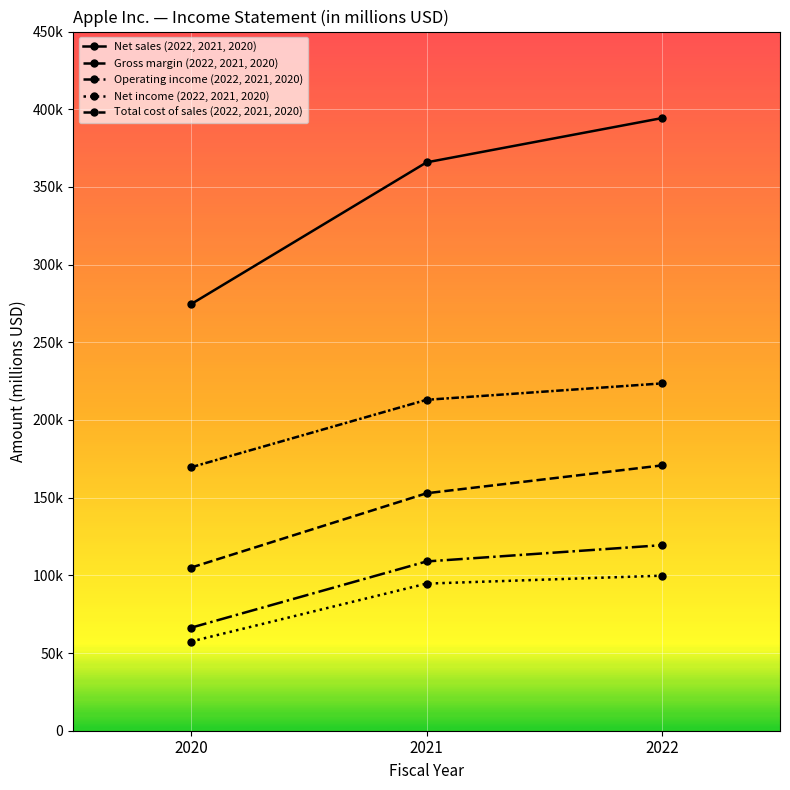

What is the lowest value of the Total cost of sales (2022, 2021, 2020) series?

169559